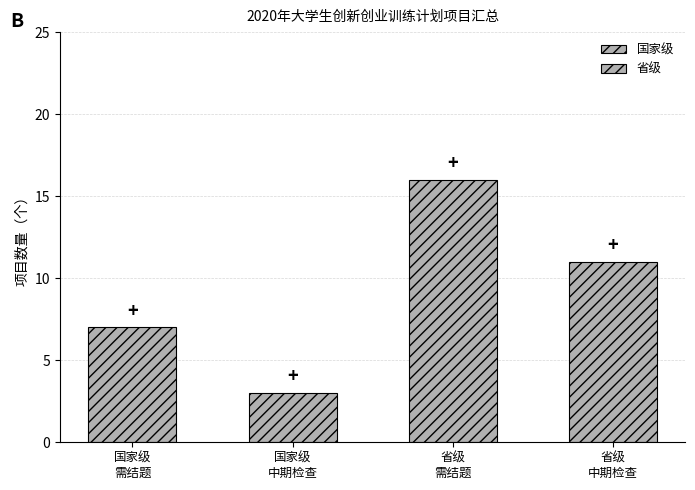

True or false: 国家级 has a value of 3 at 国家级
中期检查.

True